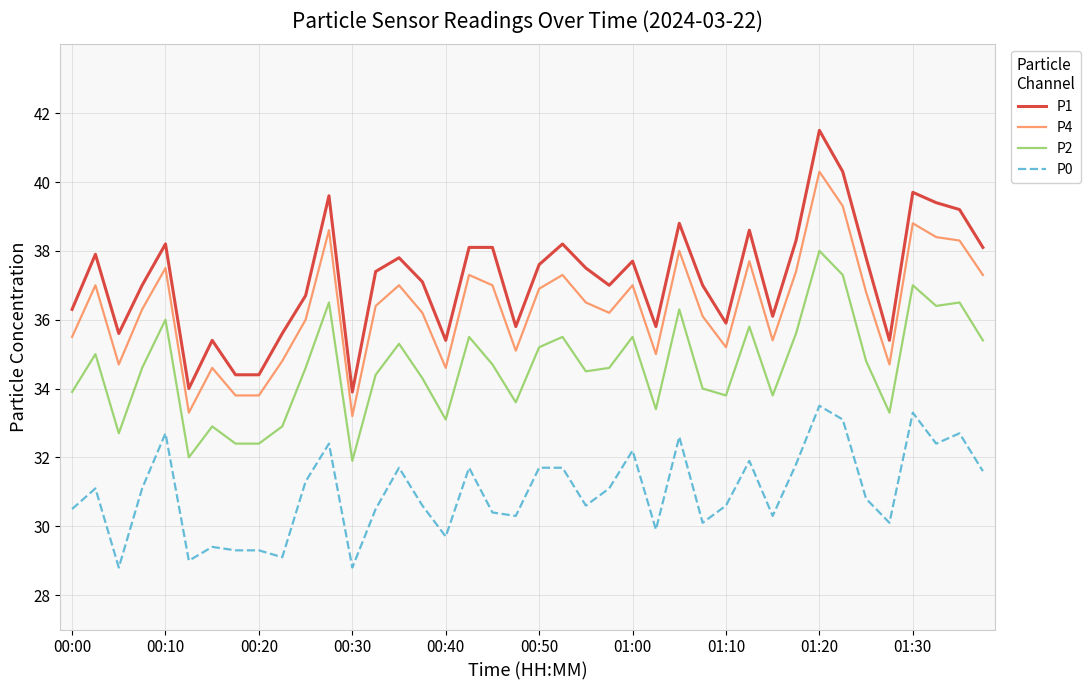

What are all the series names shown in the legend?

P1, P4, P2, P0